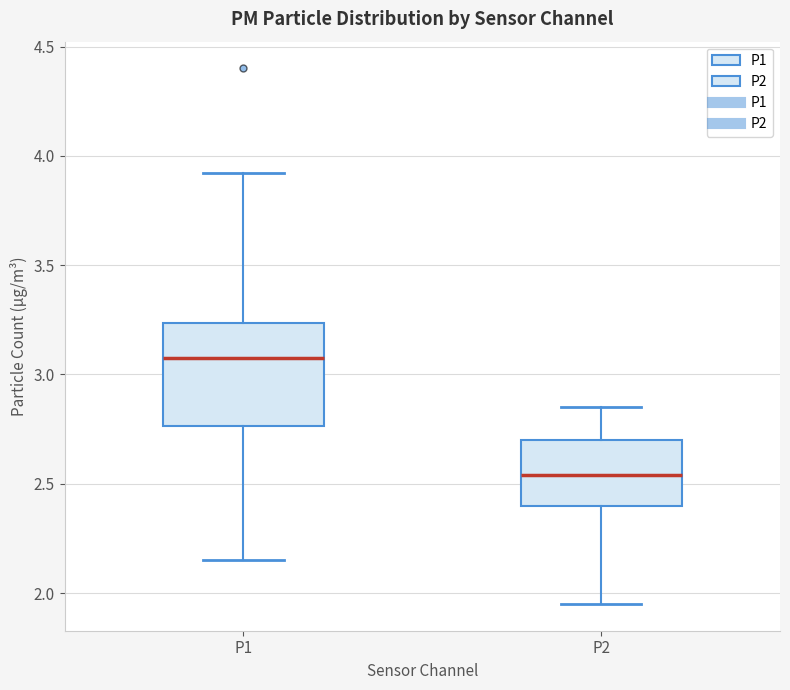

Where does the lower whisker of the box for P1 end on the y-axis? The values are not printed on the chart, so give them approximately, as read against the axis.

2.15